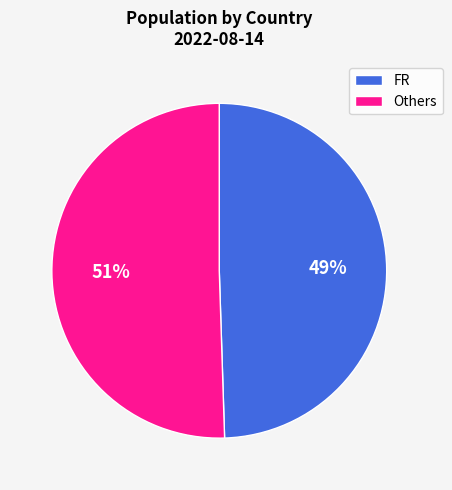

To the nearest percent, what is the average slice percentage?

50%